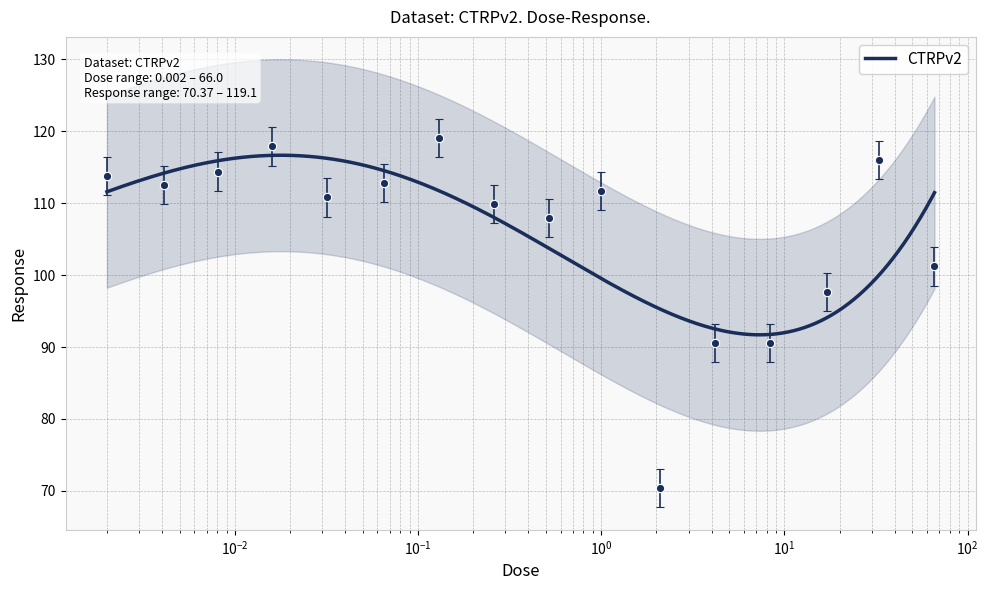

How many values exceed 111?

8